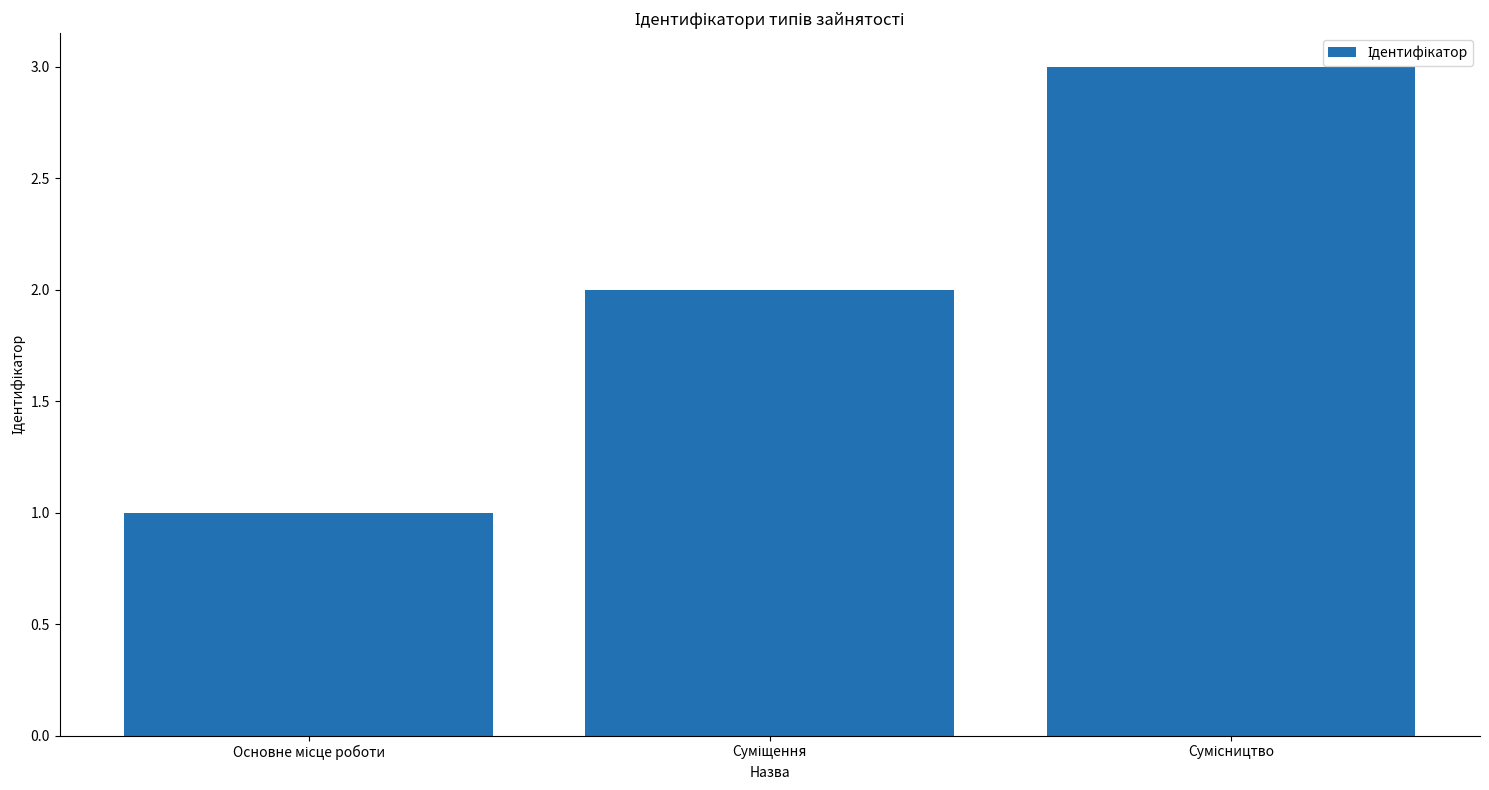

What is the sum of all values?

6